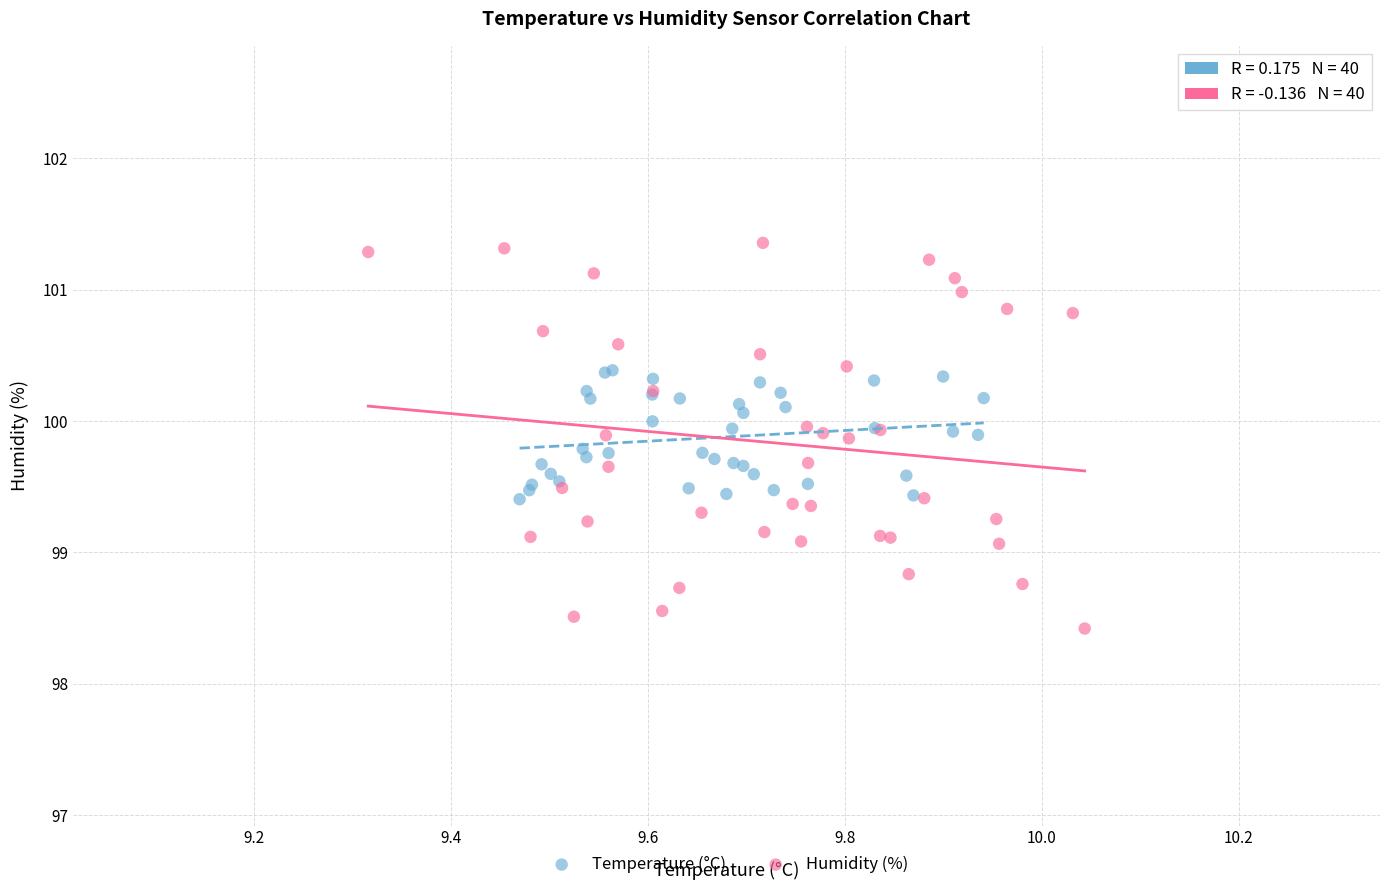

Which series contains the lowest Y value?

Humidity (%)